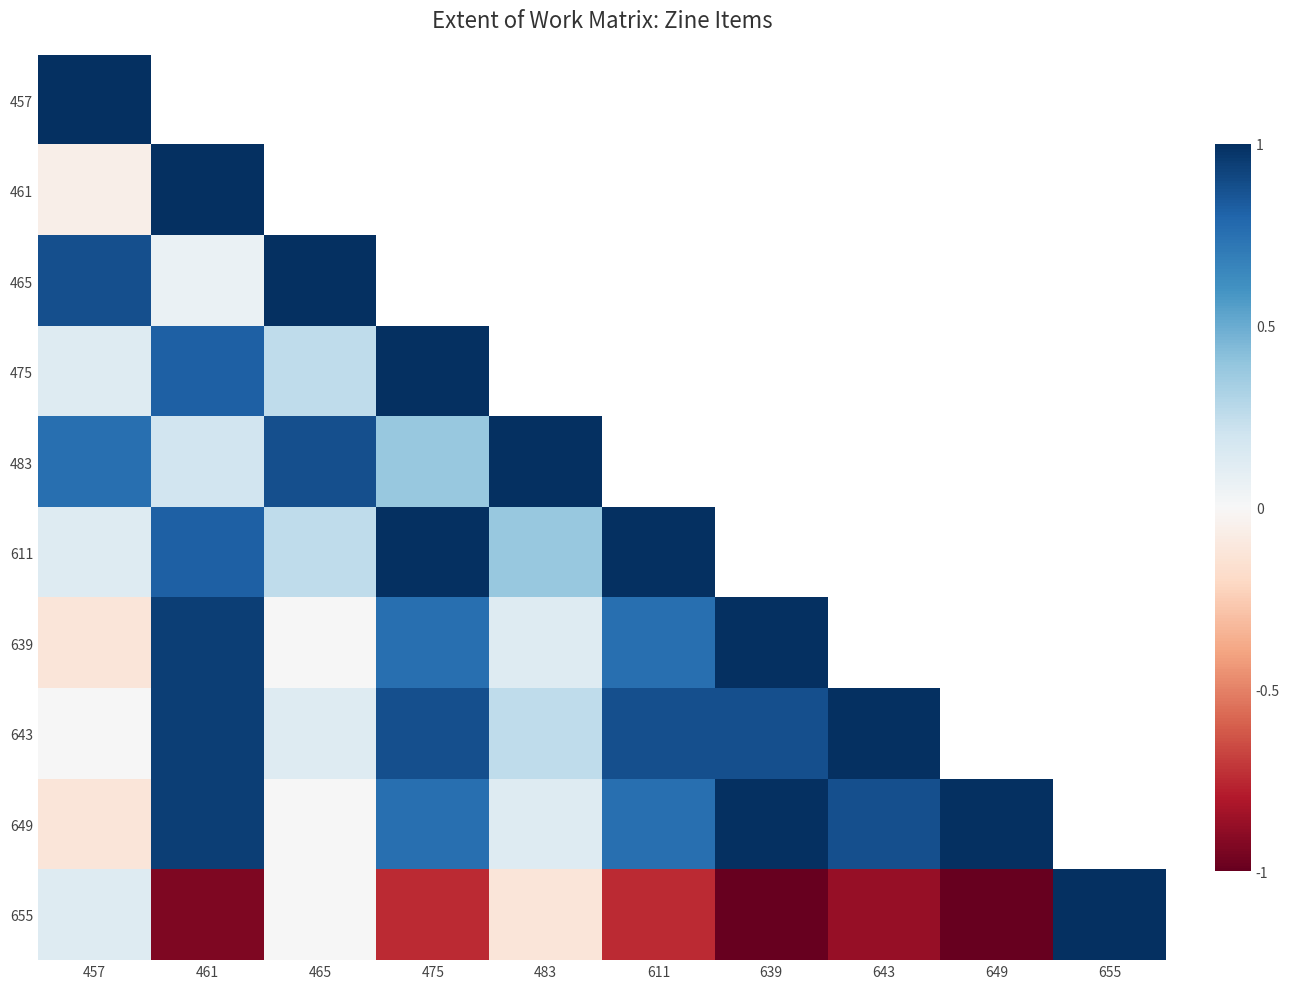

What is the difference between the highest and lowest values at 457?

1.1